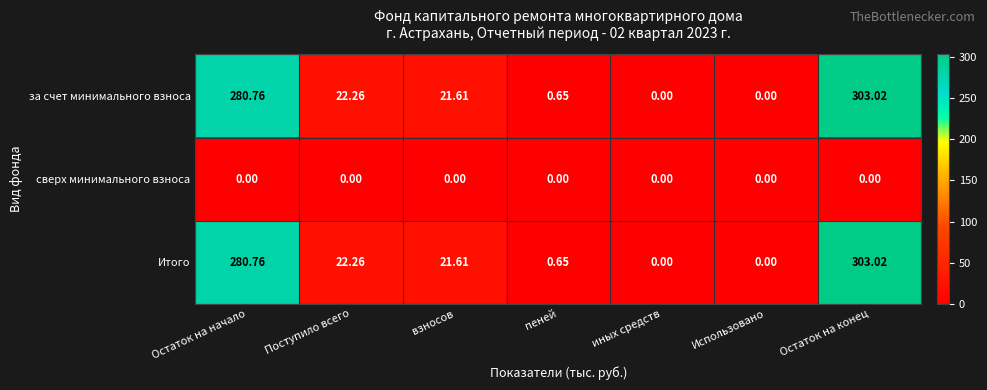

At which category is the sum across all series the highest?

Остаток на конец